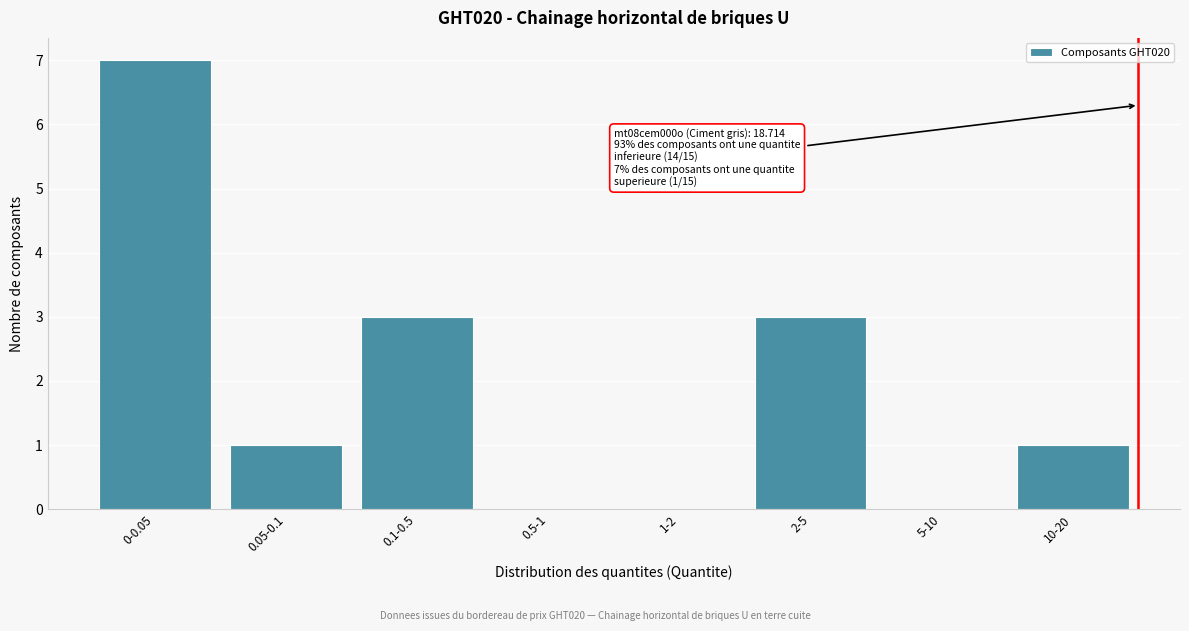

Reading left to right, list all the values displayed in this chart.

0-0.05=7	0.05-0.1=1	0.1-0.5=3	0.5-1=0	1-2=0	2-5=3	5-10=0	10-20=1